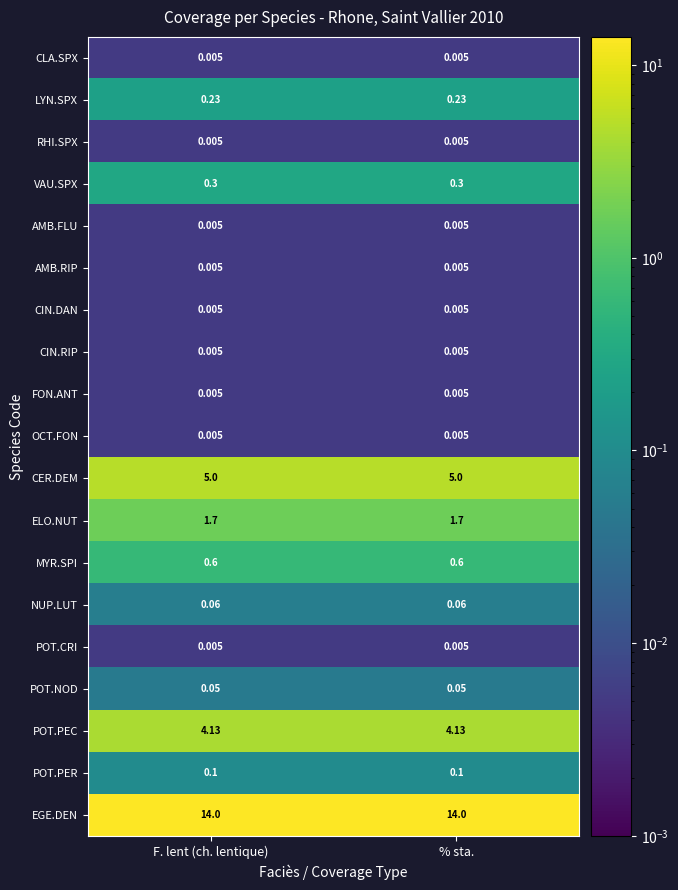

Count the number of categories in the chart.

2